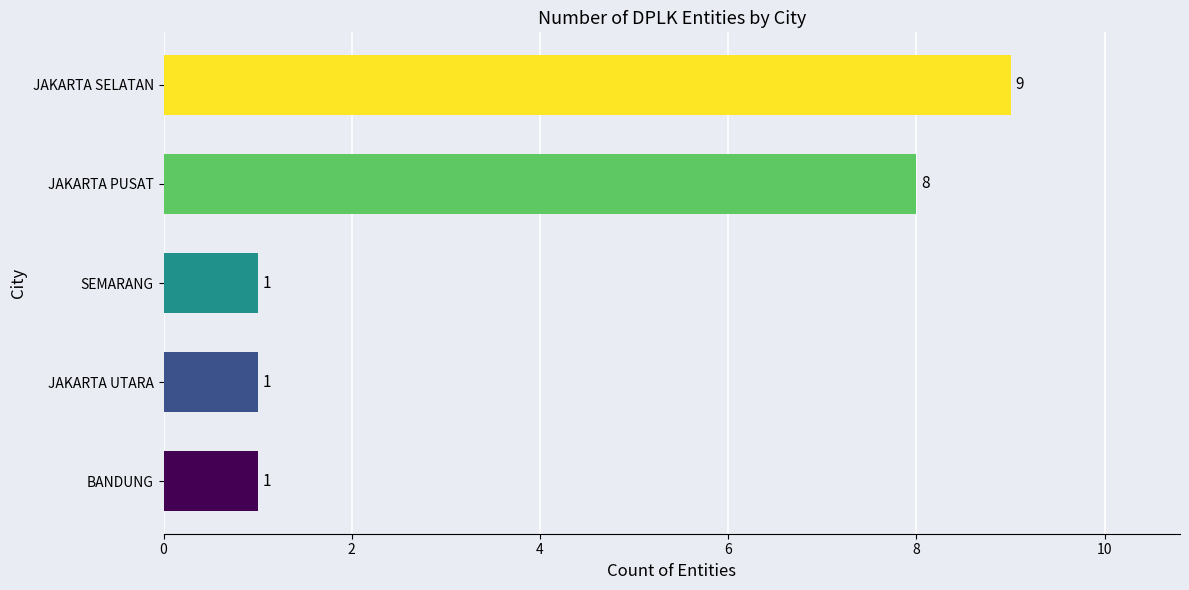

What is the sum of all values?

20